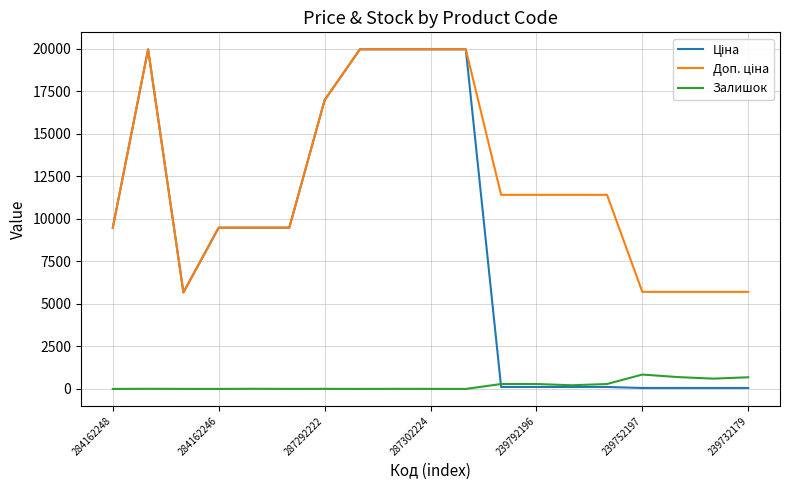

How many lines are shown in the chart?

3